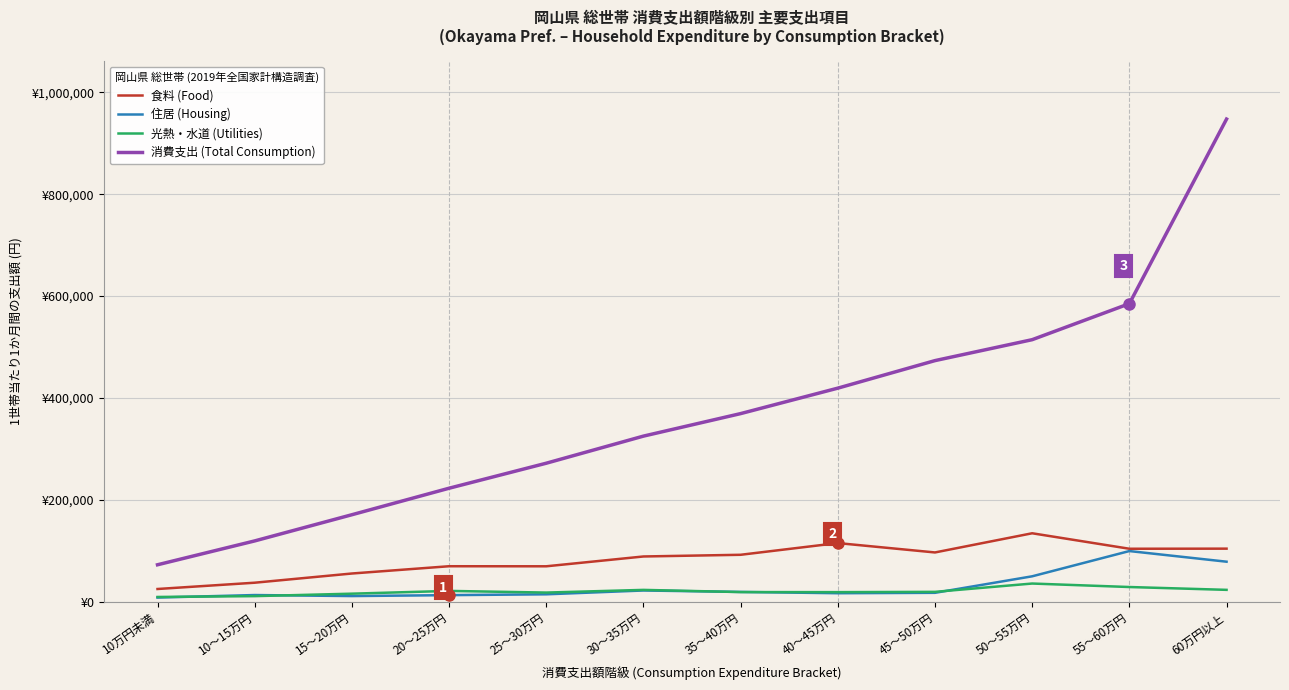

What is the lowest value of the 住居 (Housing) series?

8882